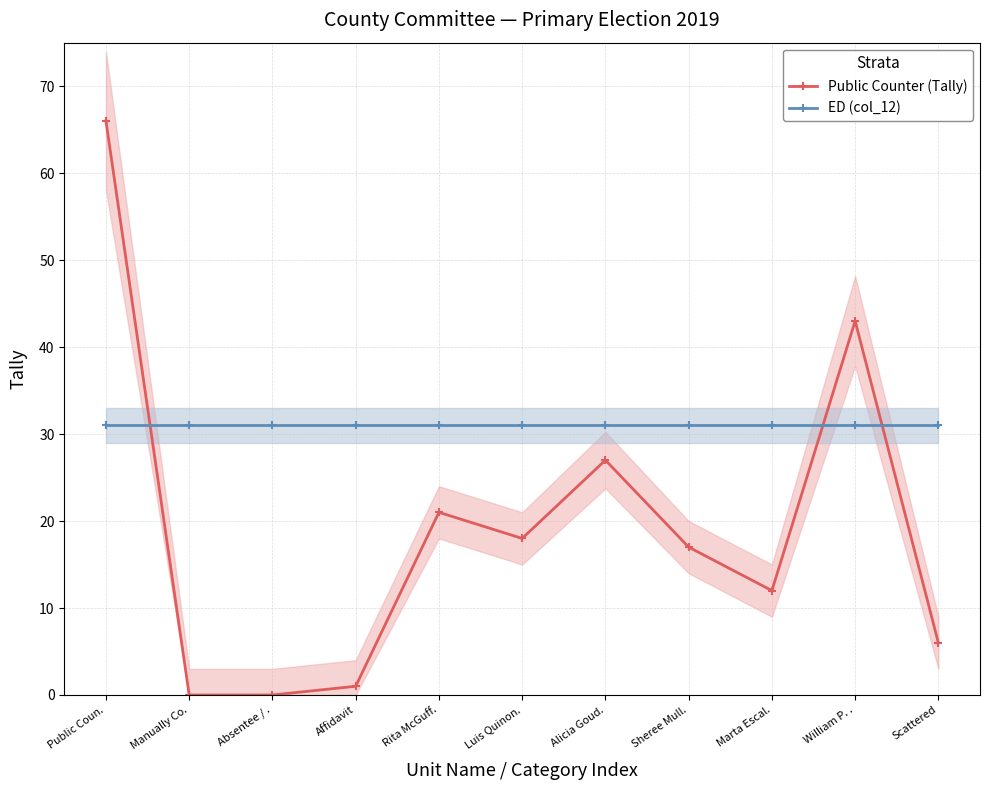

Count the number of categories in the chart.

11